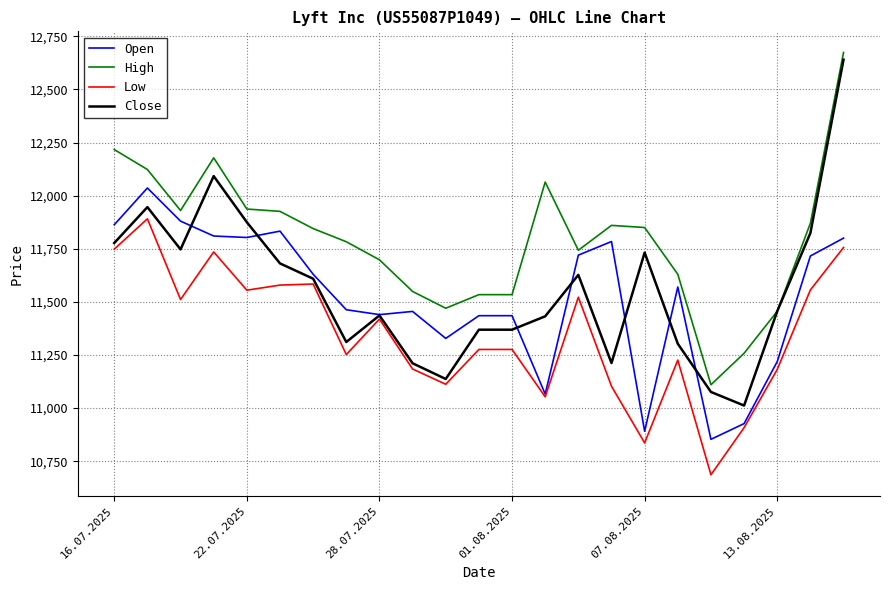

What is the smallest value displayed?

10686